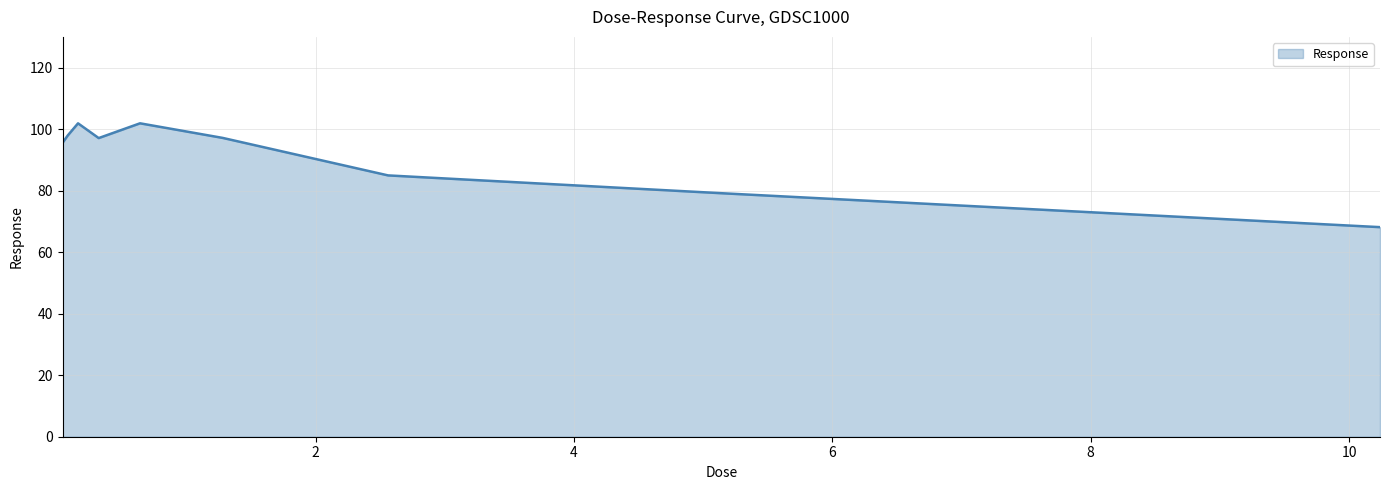

What is the smallest value displayed?

68.1